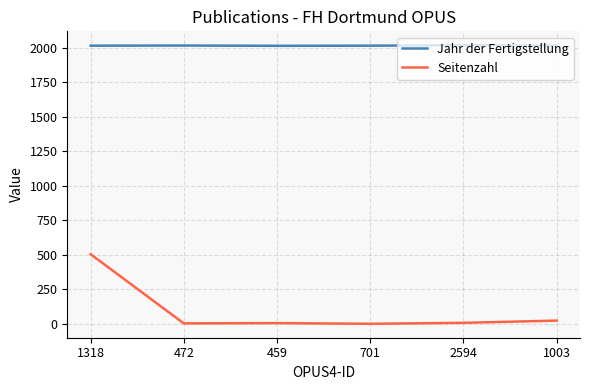

What position from the left is 472?

2